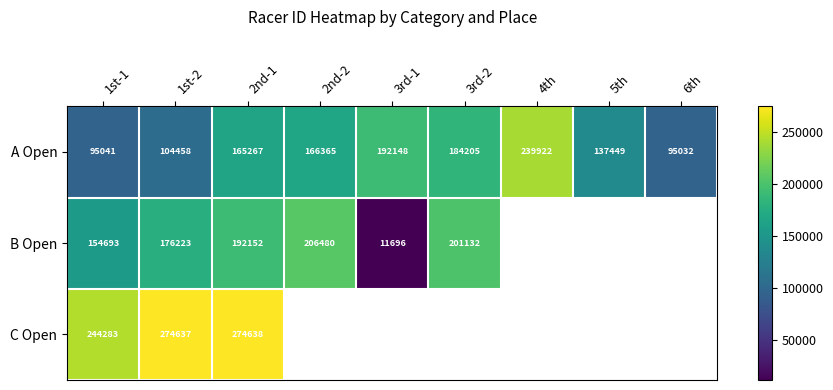

What is the minimum value shown in the chart?

11696.0